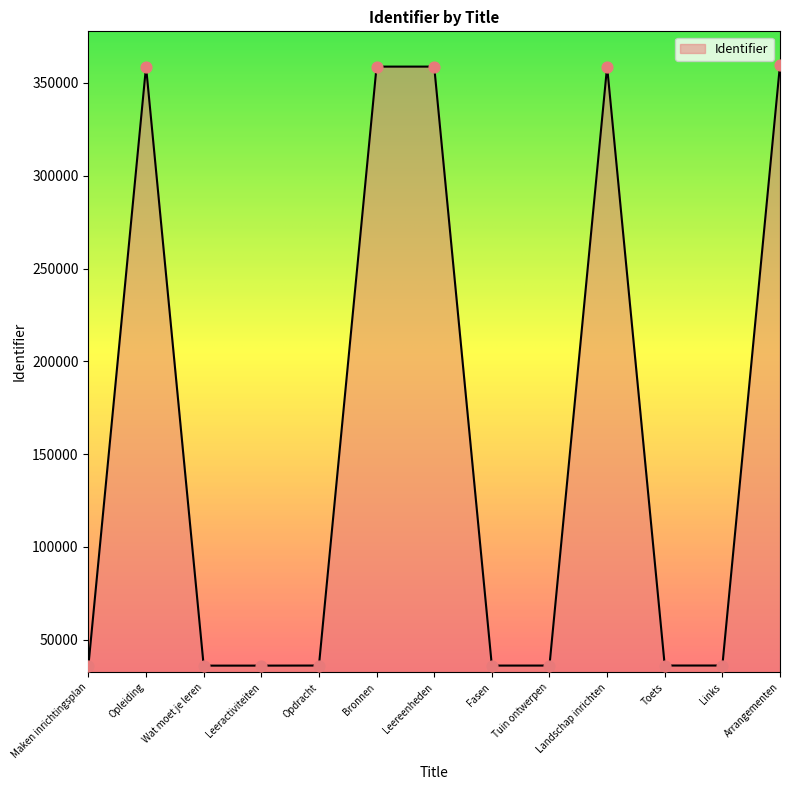

What is the change in value from Opdracht to Toets?

+4